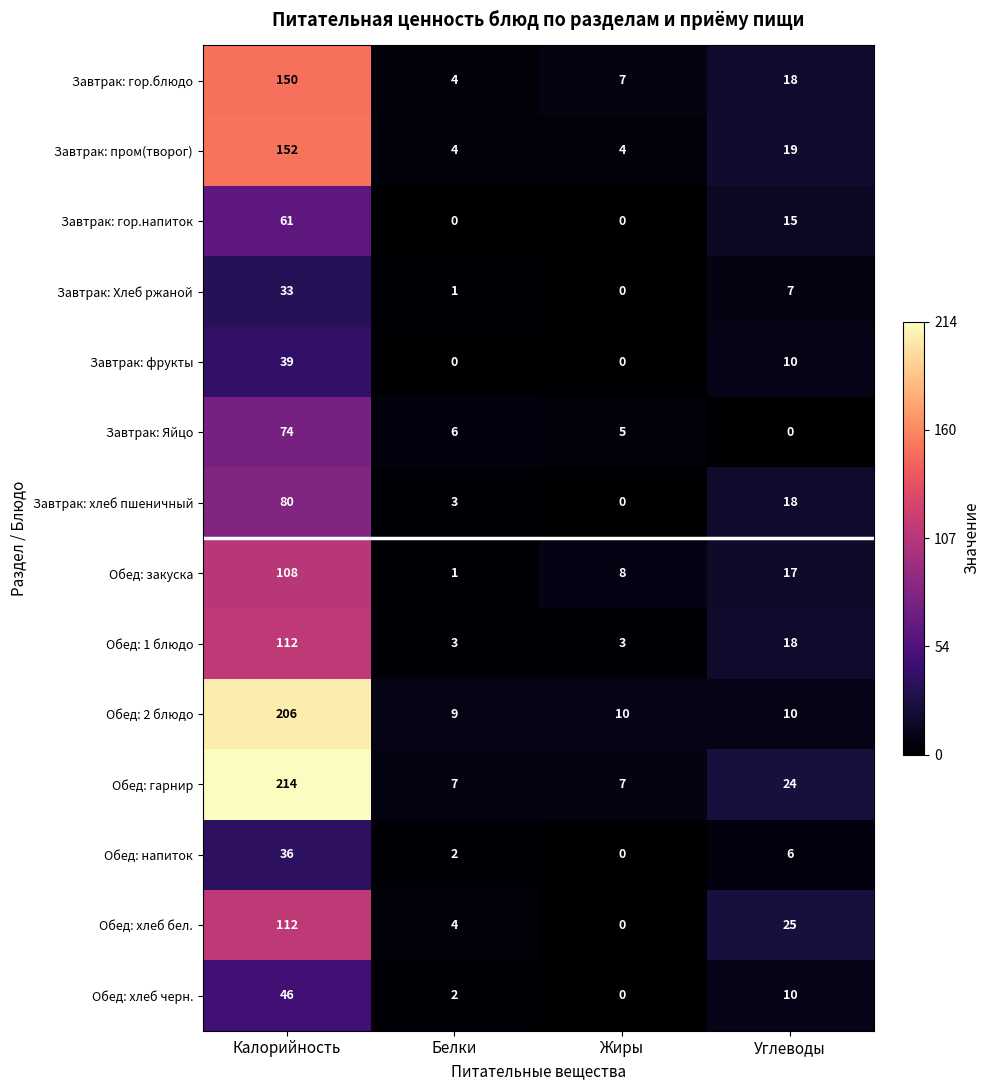

What is the average value of the Завтрак: гор.напиток series?

19